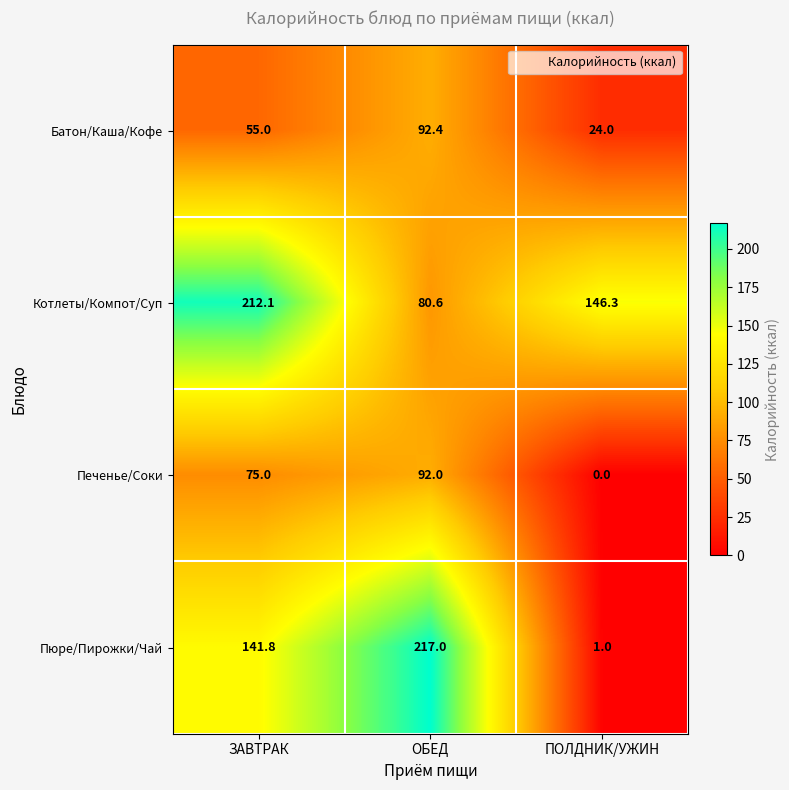

How many series are shown in this chart?

4